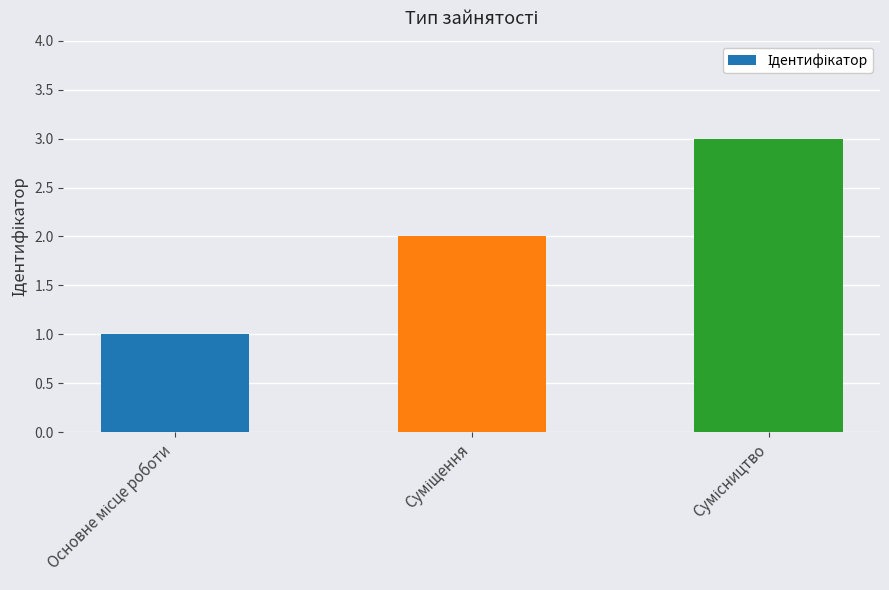

What is the sum of all values?

6